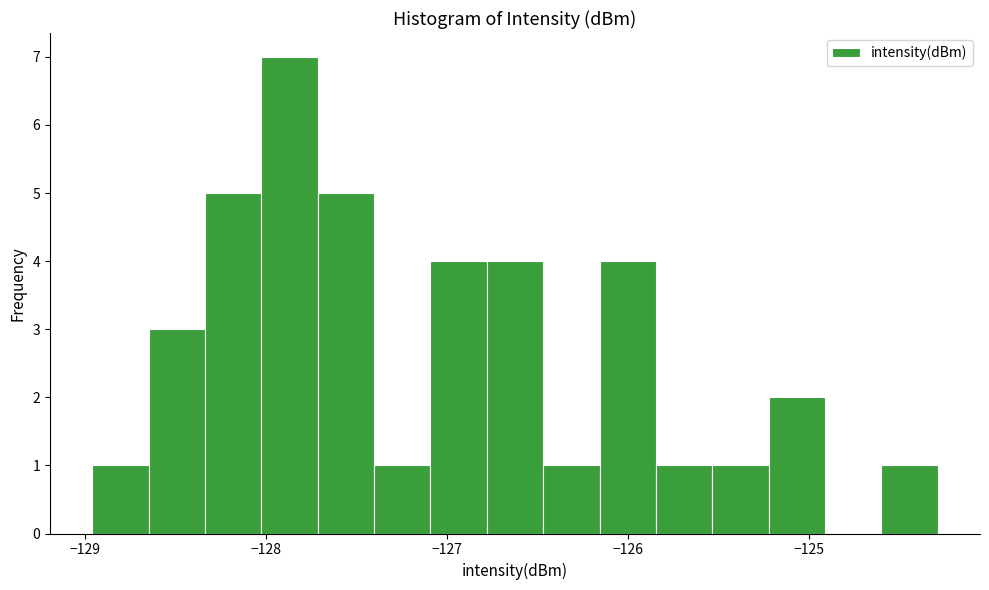

Read against the x-axis, roughly where is the centre of the tallest bar?

-127.9